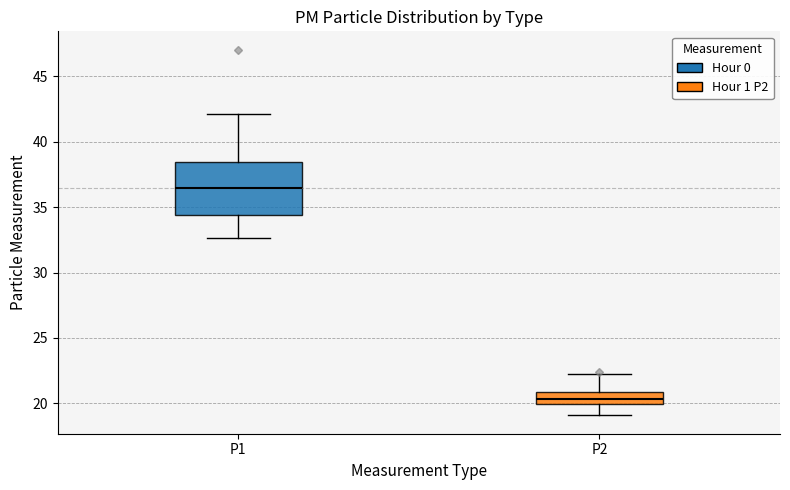

Which box has the highest median line?

P1